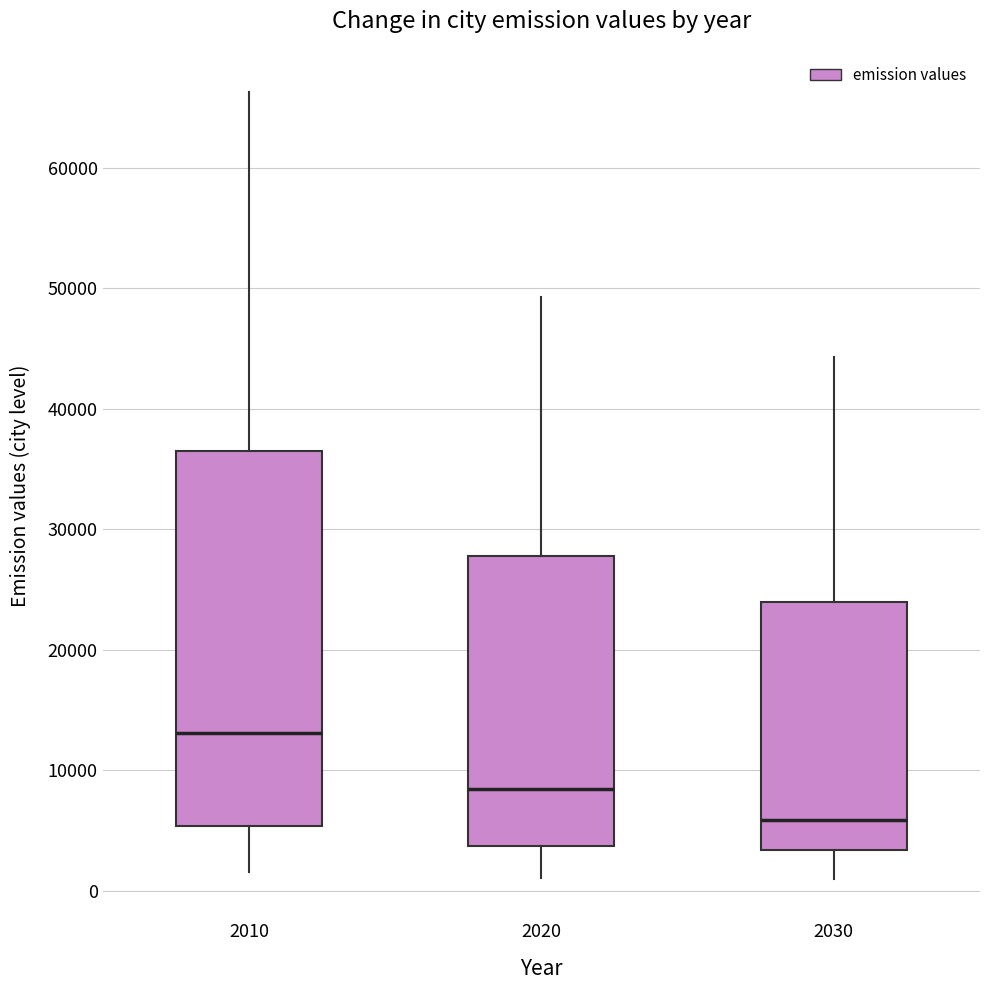

Where is the lower edge of the box at x = 2020 on the y-axis? The values are not printed on the chart, so give them approximately, as read against the axis.

4000